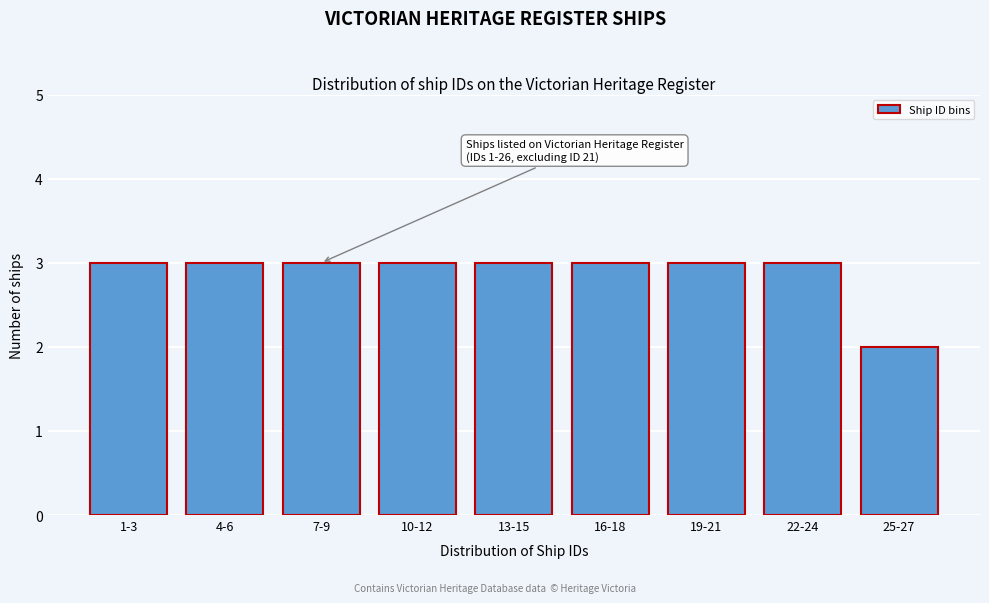

Reading left to right, extract all data points from this chart.

1-3=3	4-6=3	7-9=3	10-12=3	13-15=3	16-18=3	19-21=3	22-24=3	25-27=2